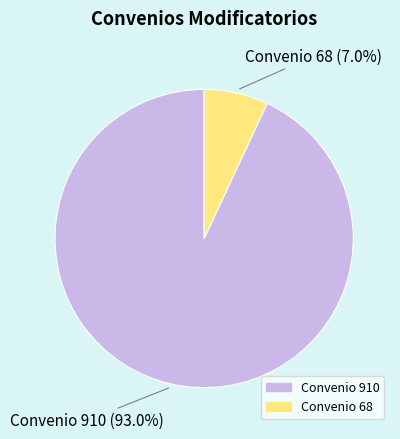

Count the number of slices in the pie.

2